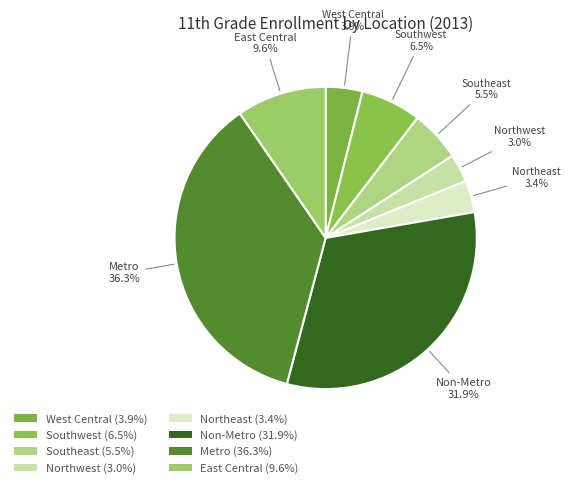

How many slices are in this pie chart?

8